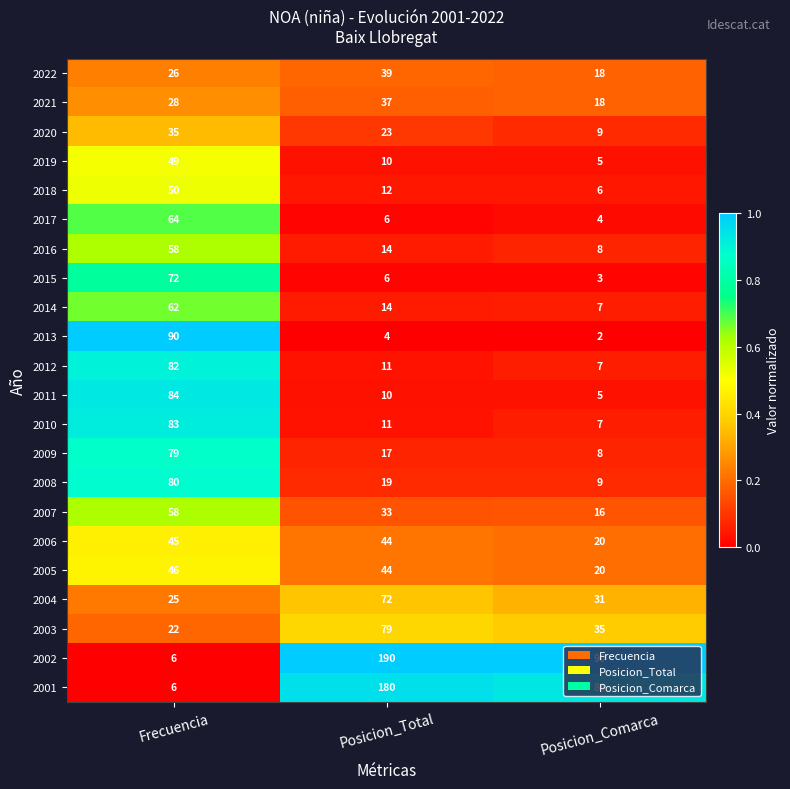

What is the minimum value for 2020?

9